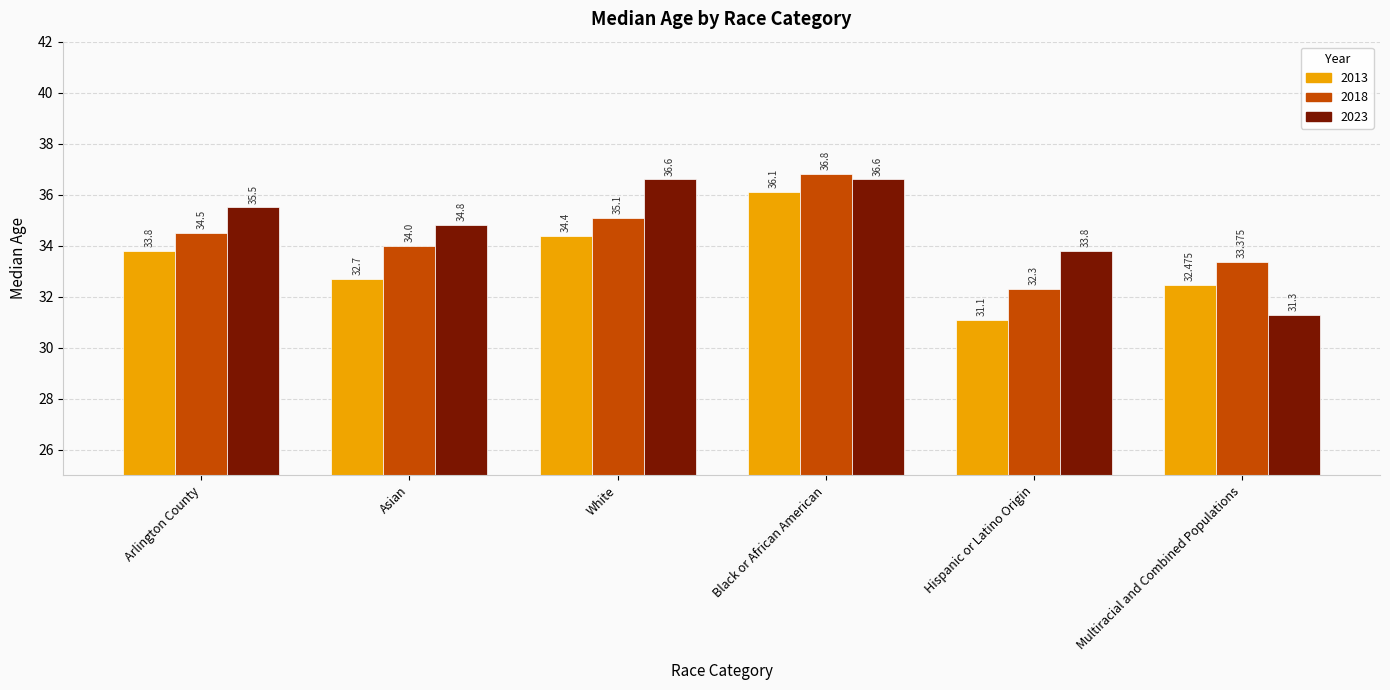

At which label does 2013 first exceed 33?

Arlington County